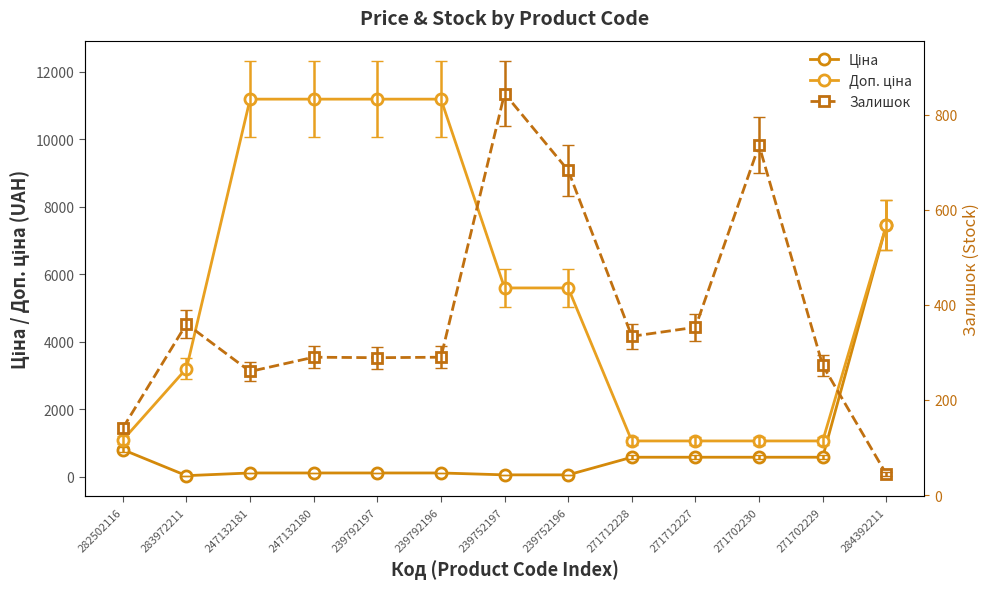

True or false: Доп. ціна has a value of 1060.0 at 271712228.

True